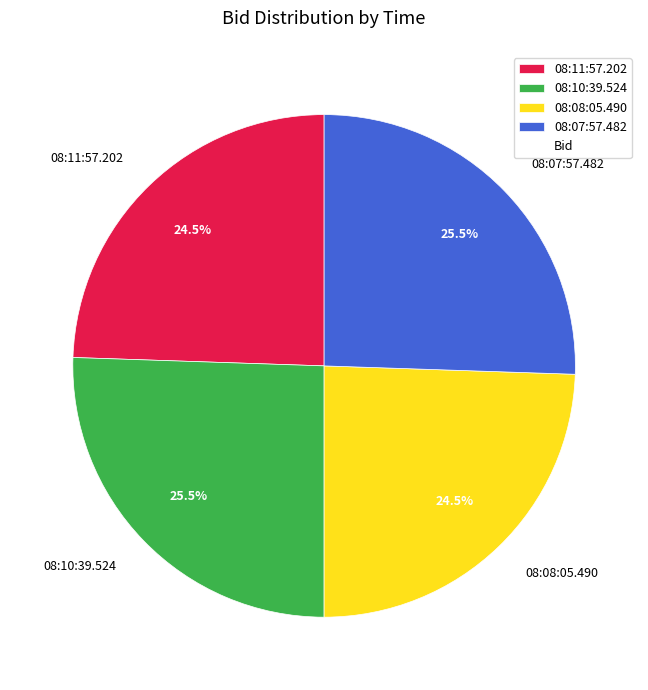

To the nearest percent, what is the average slice percentage?

25%